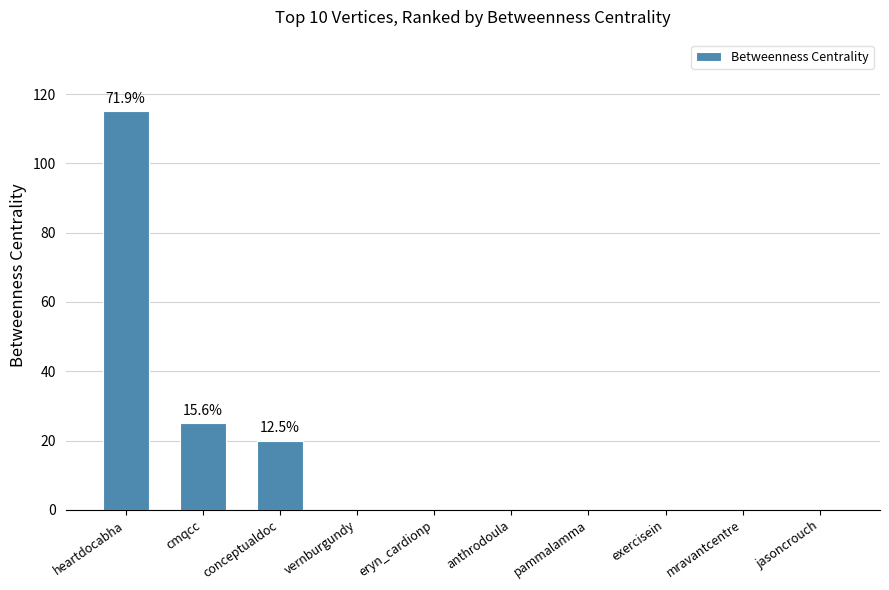

Where is the data nearest to the value 57?

cmqcc